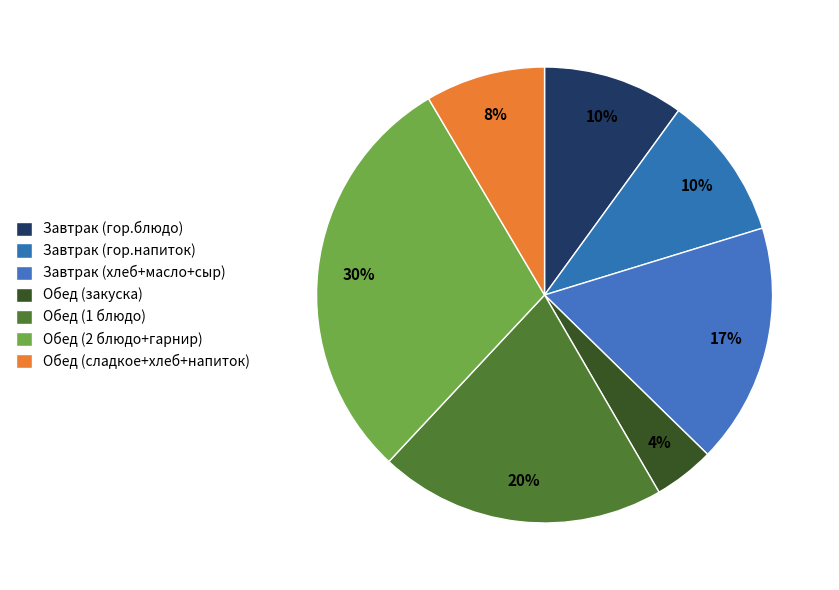

How many slices are in this pie chart?

7